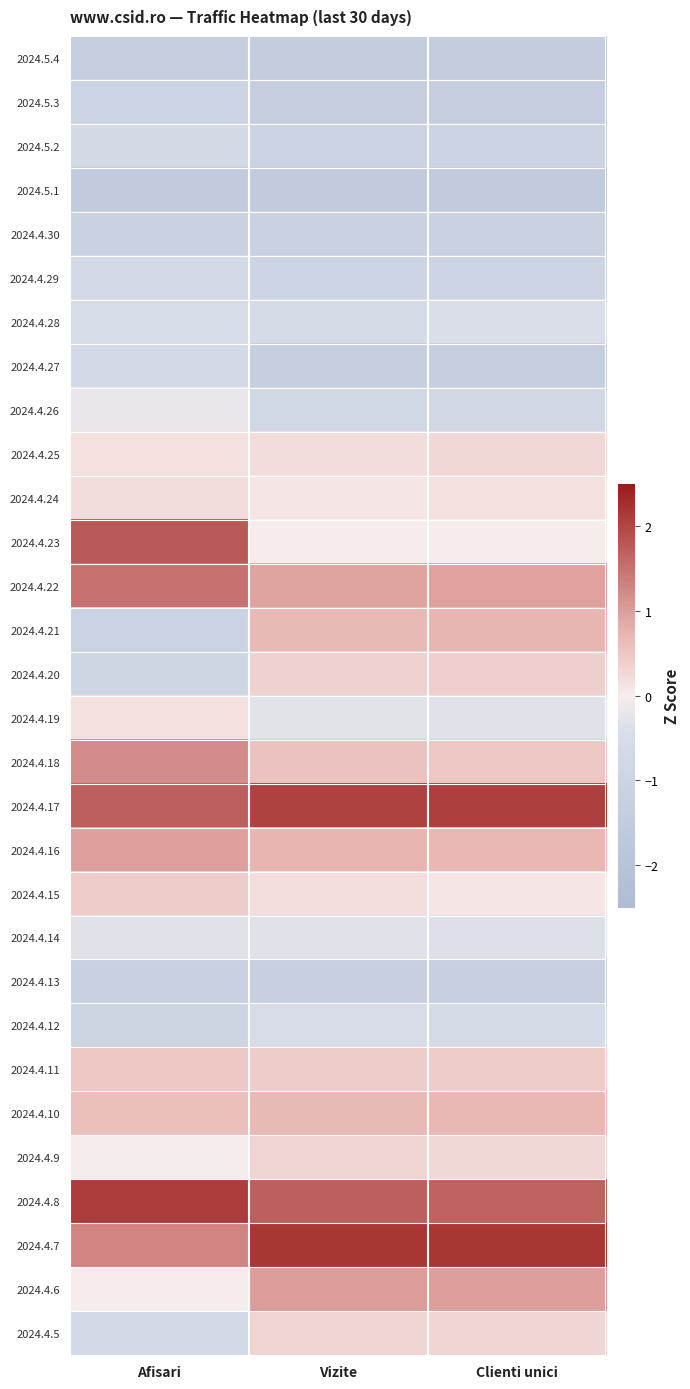

How many series are shown in this chart?

30